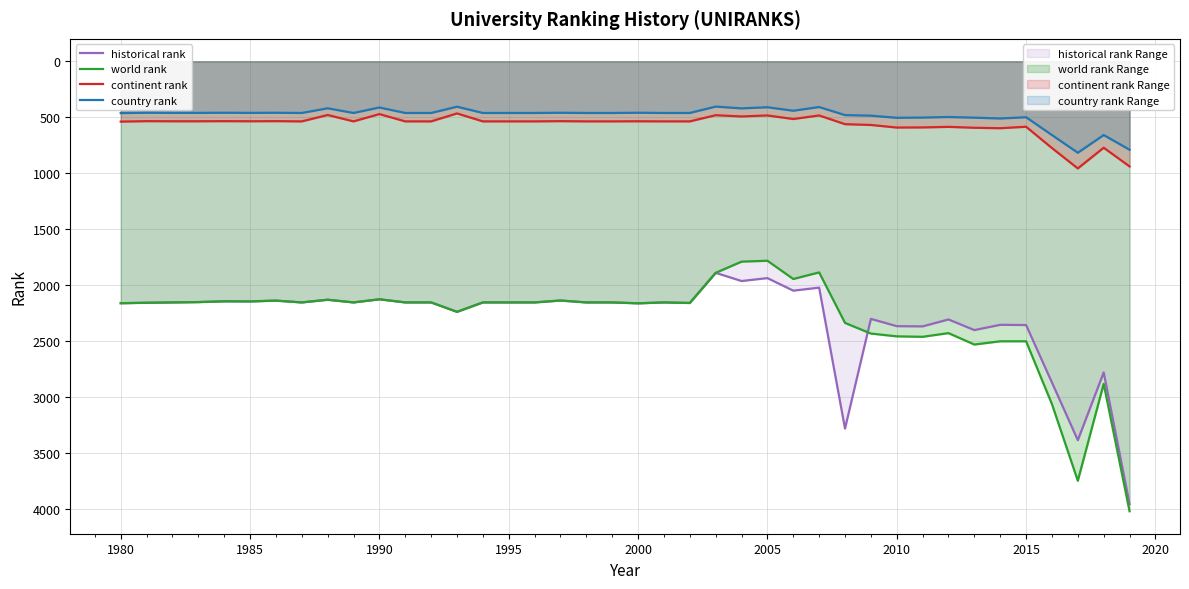

What is the average value of the world rank series?

2303